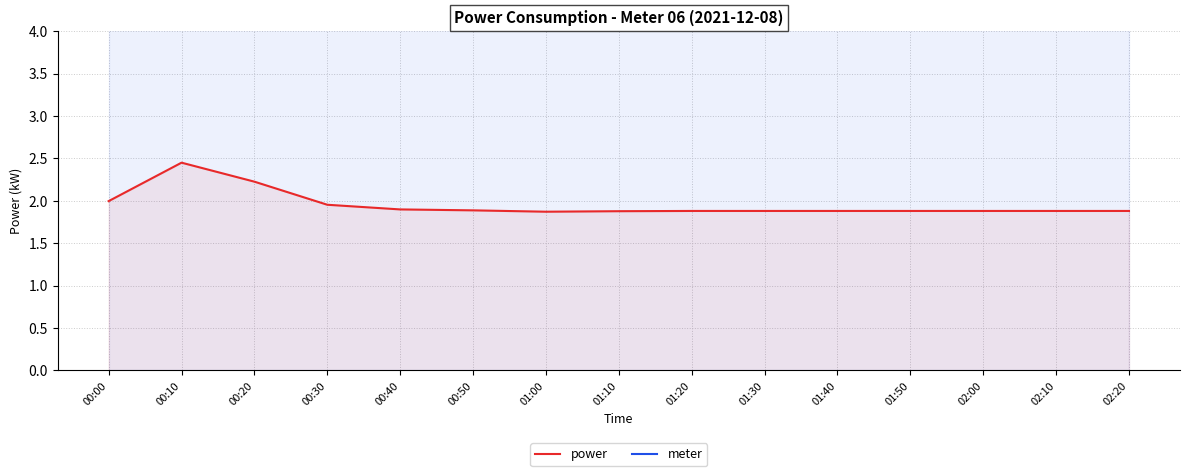

Where is the first local minimum for power?

01:00